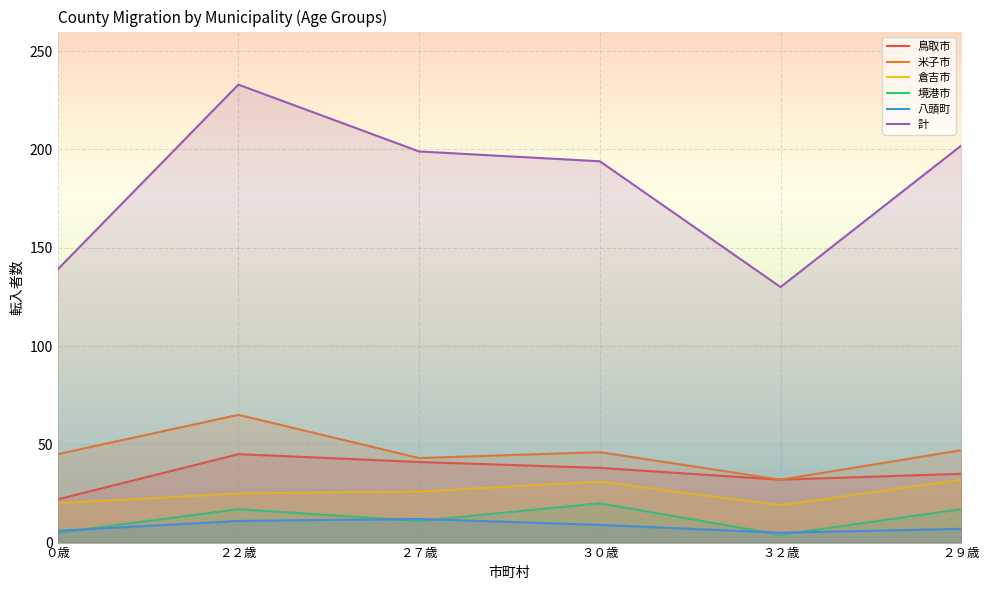

Which series has the largest range (max minus min)?

計